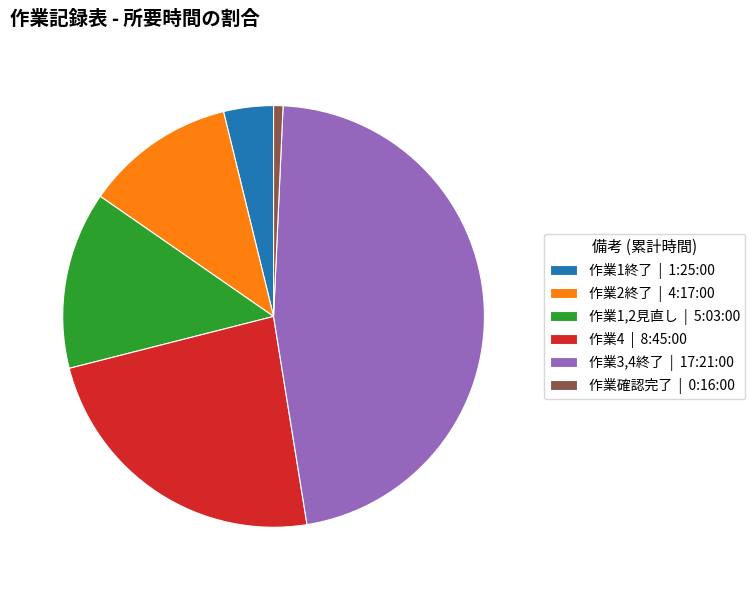

Rank the categories by value from lowest to highest.

作業確認完了 | 0:16:00, 作業1終了 | 1:25:00, 作業2終了 | 4:17:00, 作業1,2見直し | 5:03:00, 作業4 | 8:45:00, 作業3,4終了 | 17:21:00